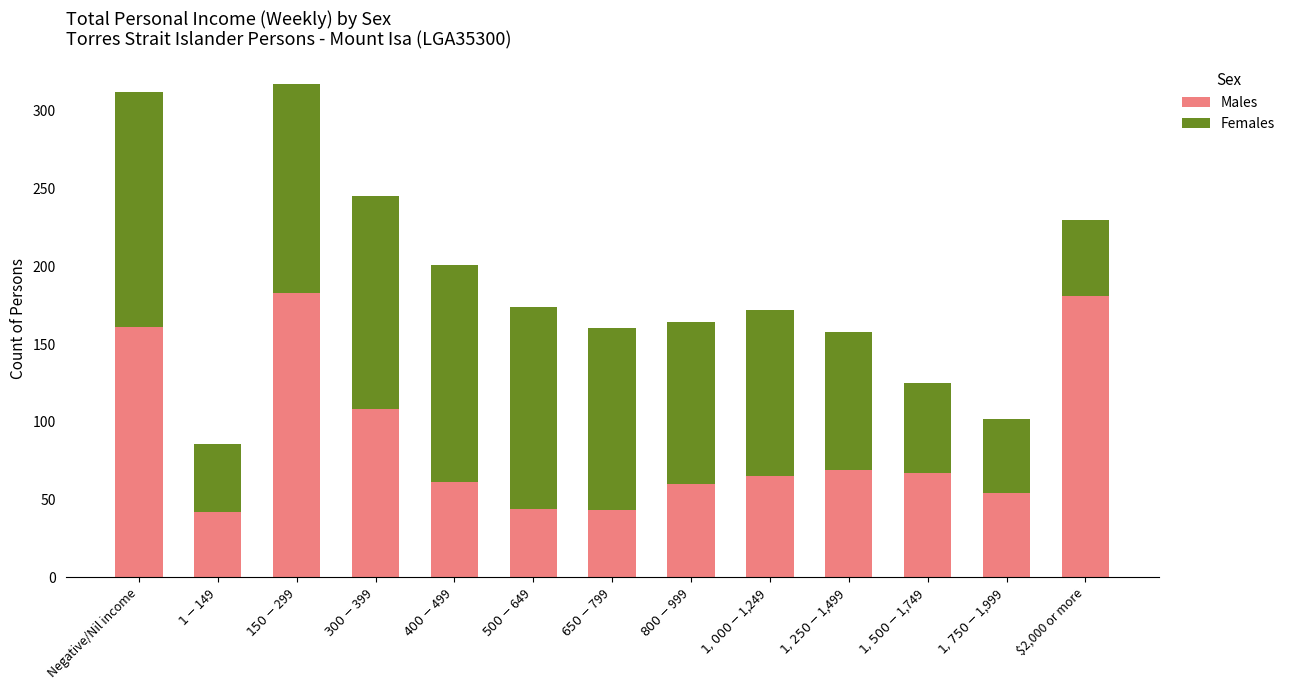

What is the lowest value of the Males series?

42